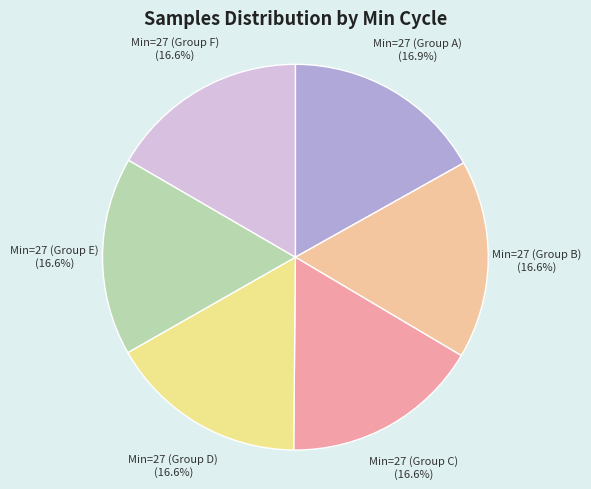

Does any single category account for the majority?

No